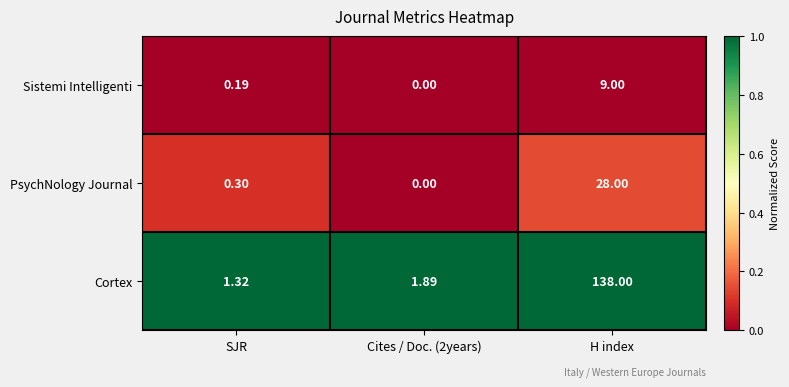

Which series changed the most between SJR and H index?

Cortex